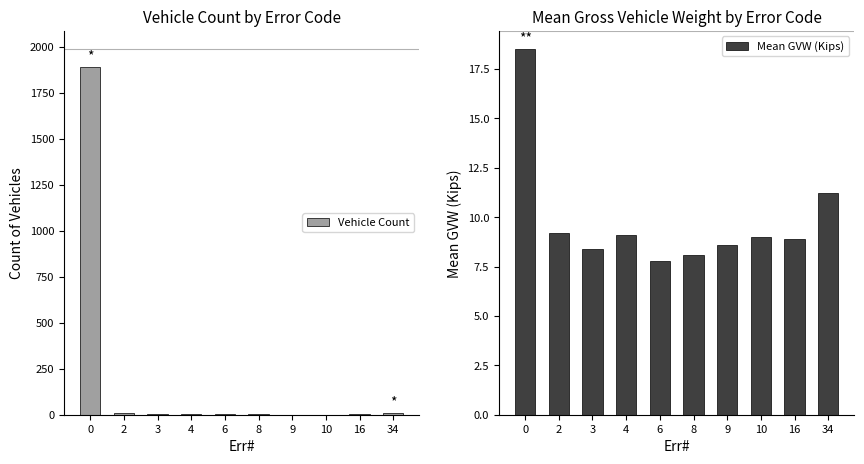

Rank the series by their maximum value, from highest to lowest.

Vehicle Count, Mean GVW (Kips)